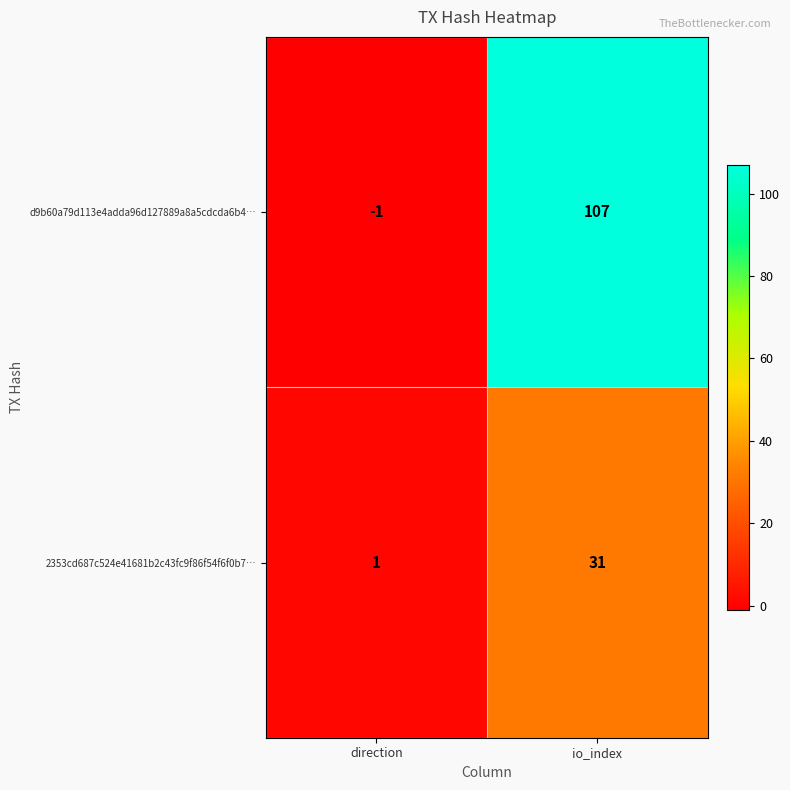

At which category does the chart reach its peak across all series?

io_index